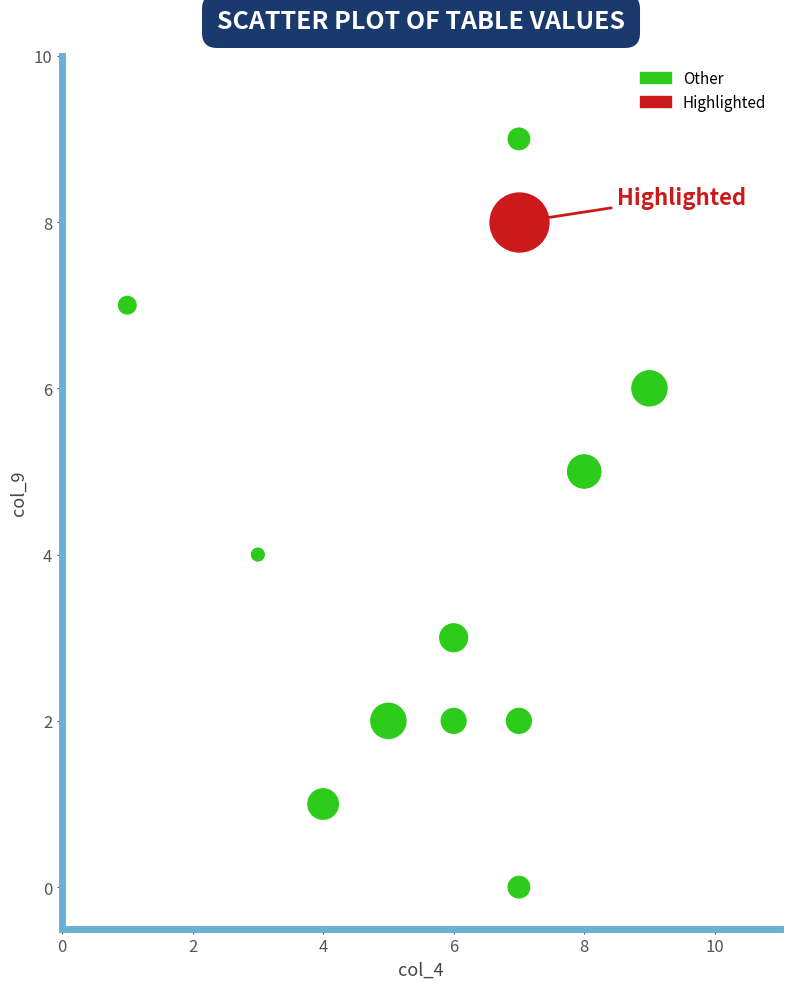

What are all the series names shown in the legend?

Other, Highlighted